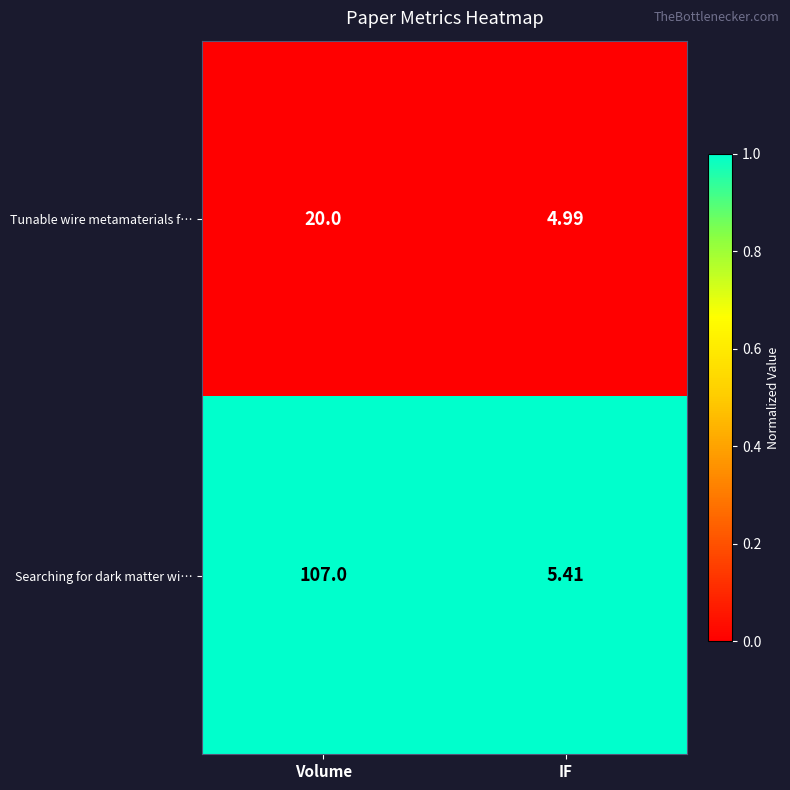

How many categories are shown in the chart?

2